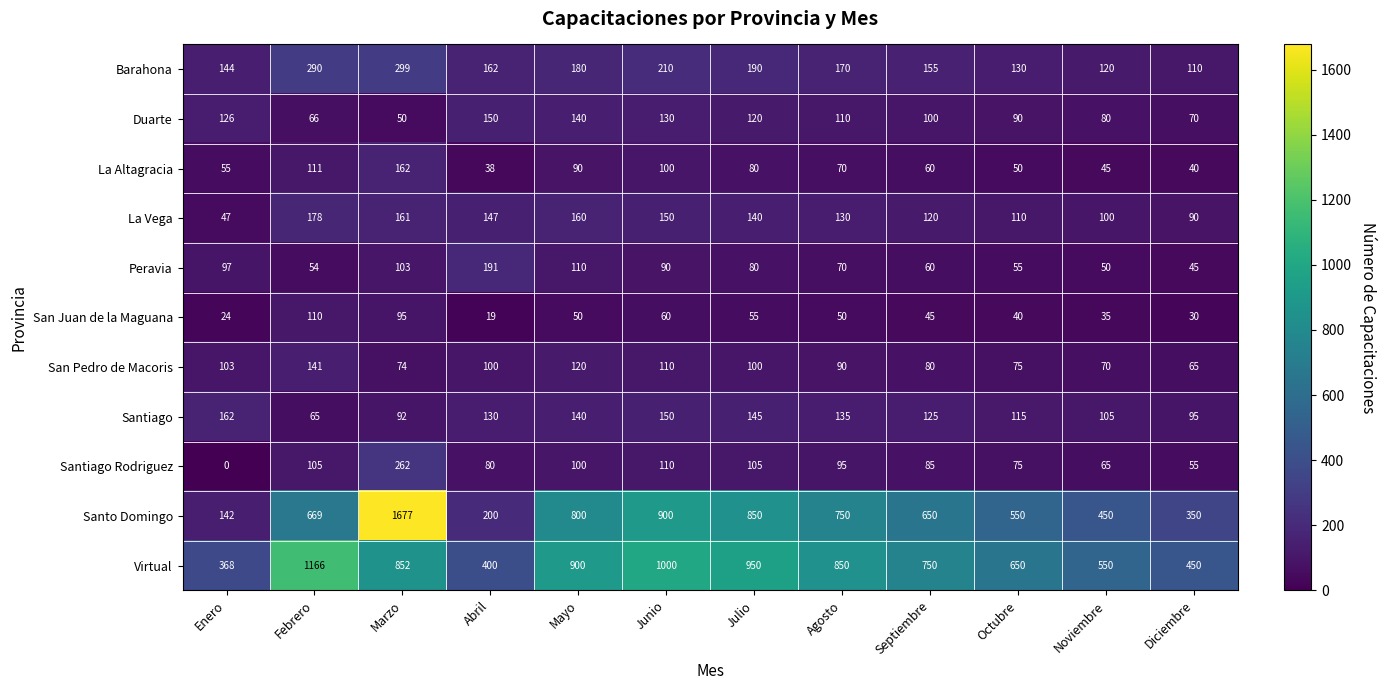

Where does the La Vega series first go above 140?

Febrero